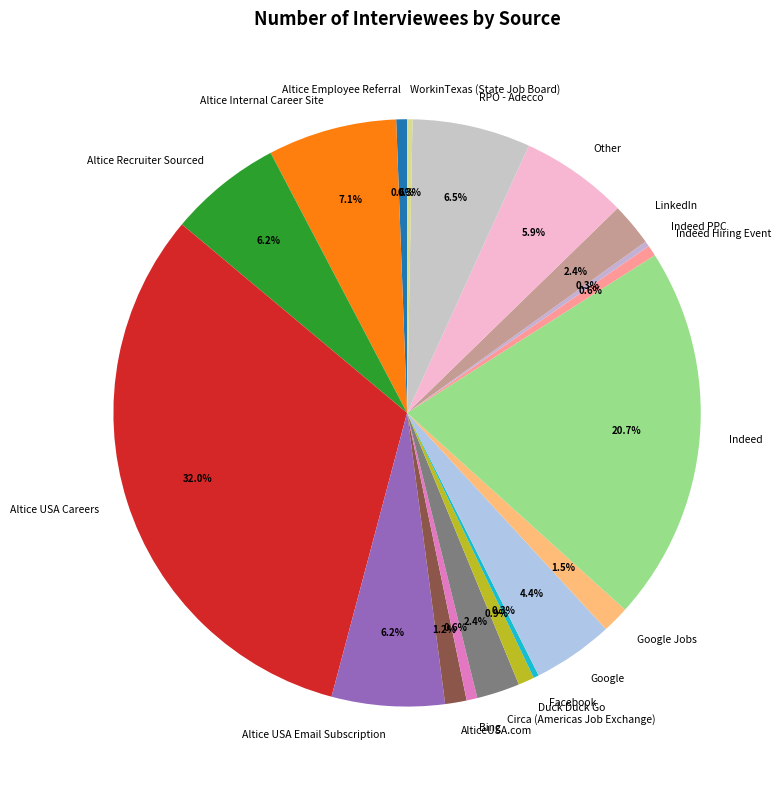

To the nearest percent, what is the combined percentage of Altice USA Careers and Indeed?

53%